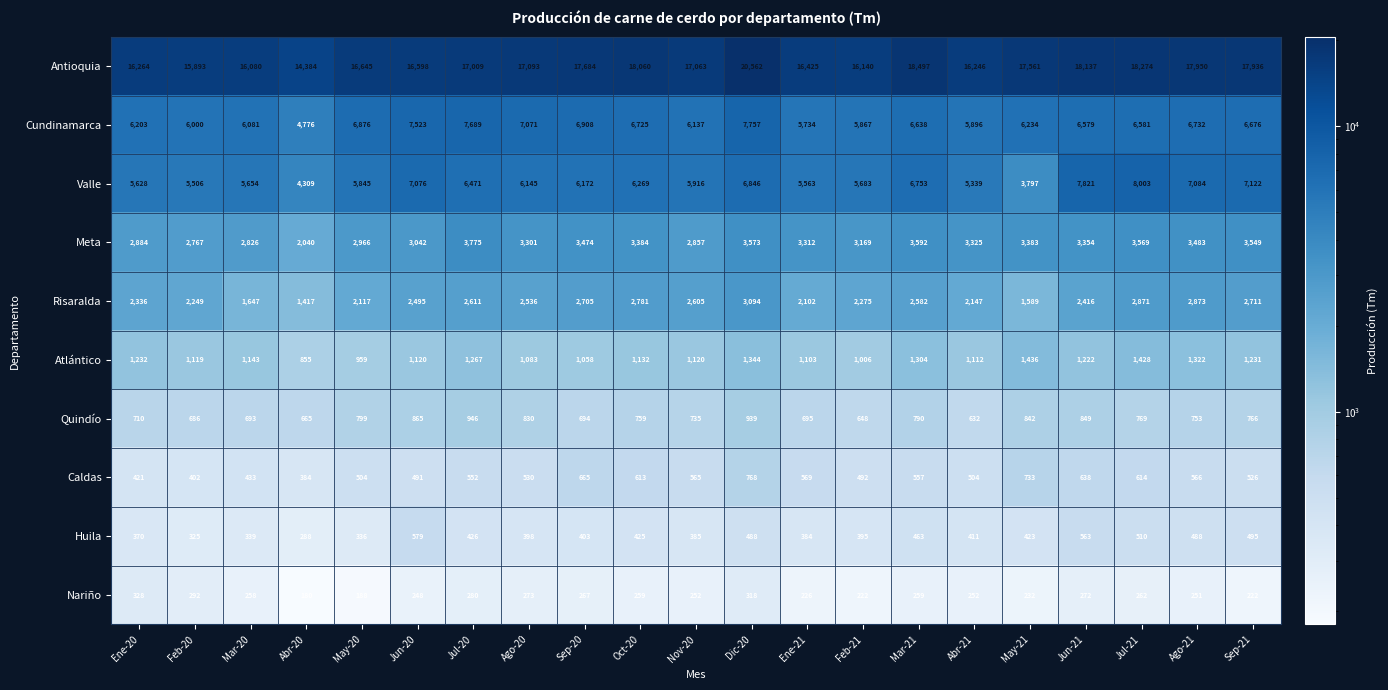

Between May-20 and Jun-20, which series saw the biggest shift?

Valle